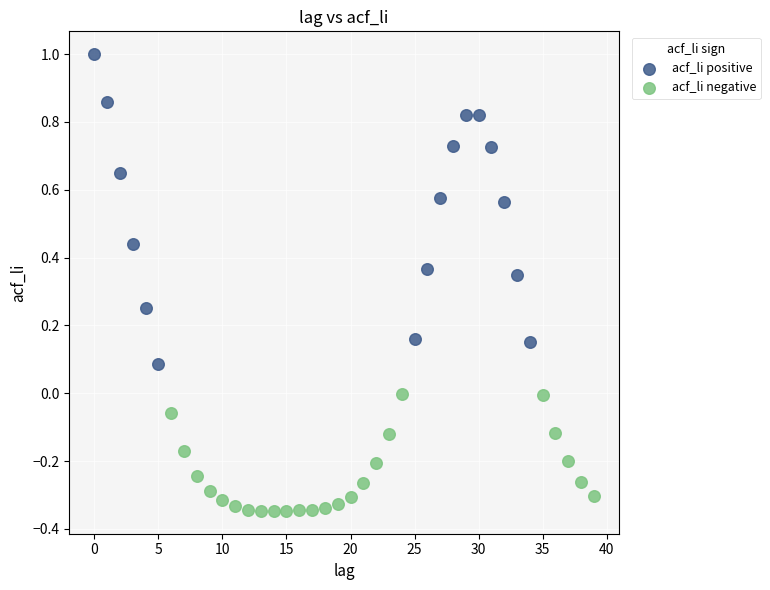

Which series has the largest Y range (max minus min)?

acf_li positive